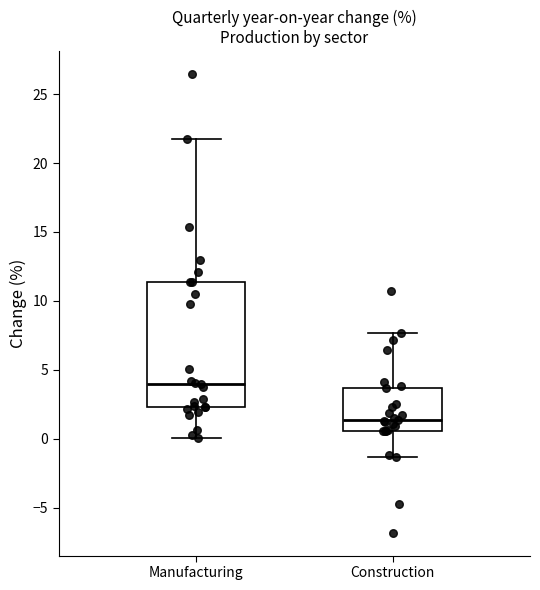

Reading left to right, transcribe this box plot: for each box, give where its median line is, the range the box spans, and where its two whiskers end, as read against the y-axis. The values are not printed on the chart, so give them approximately, as read against the axis.

Manufacturing: median 4.0, box 2.5 to 11.5, whiskers 0.0 to 21.5
Construction: median 1.5, box 0.5 to 3.5, whiskers -1.5 to 7.5